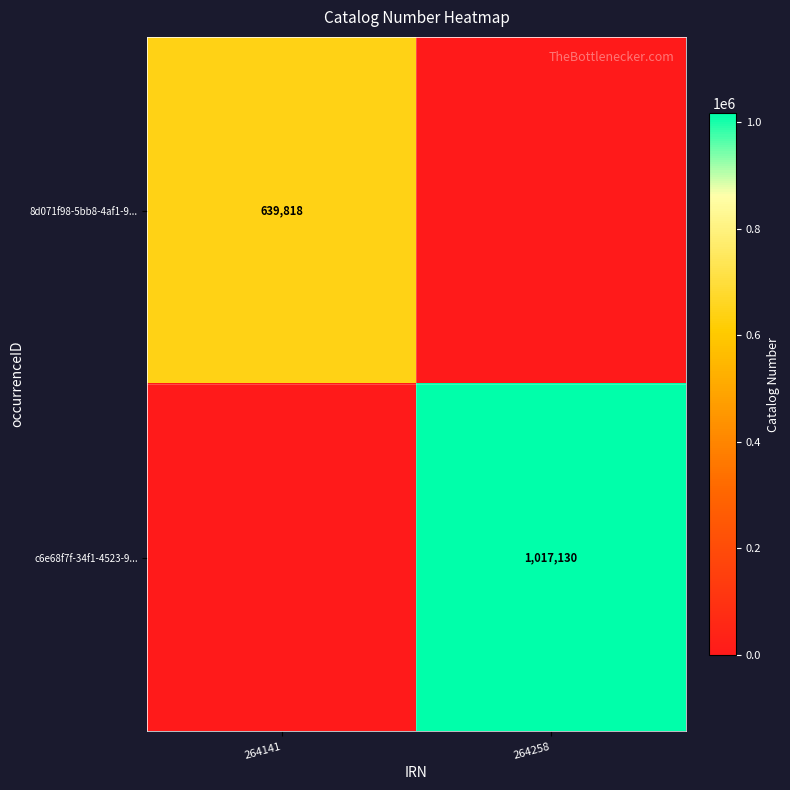

The value of 8d071f98-5bb8-4af1-9... at 264141 is 639818. True or false?

True